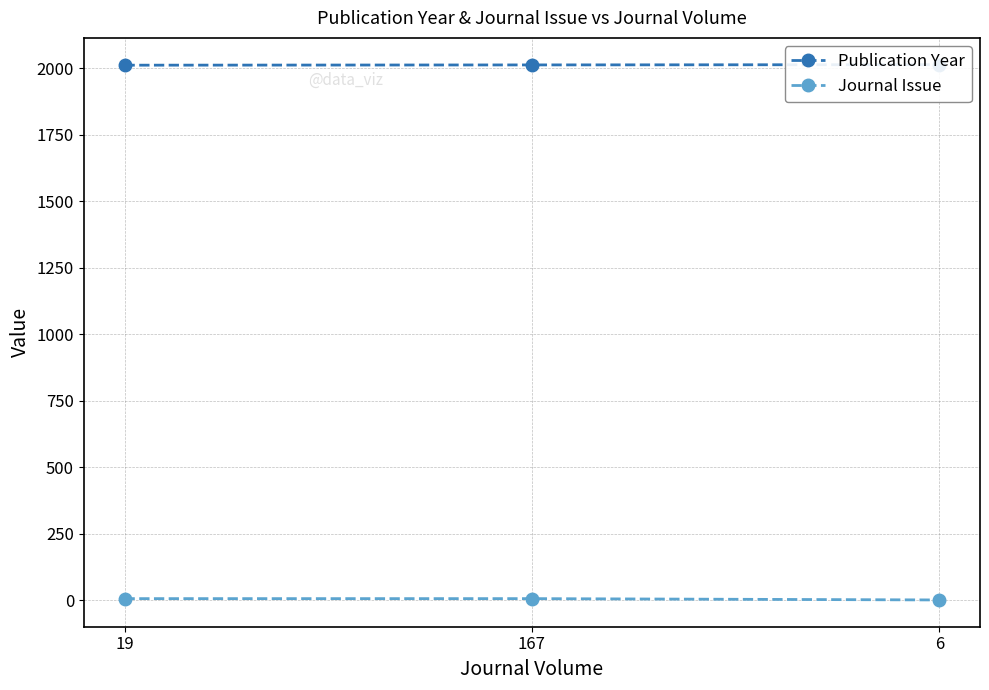

The Journal Issue series shows 2 at 167. True or false?

False